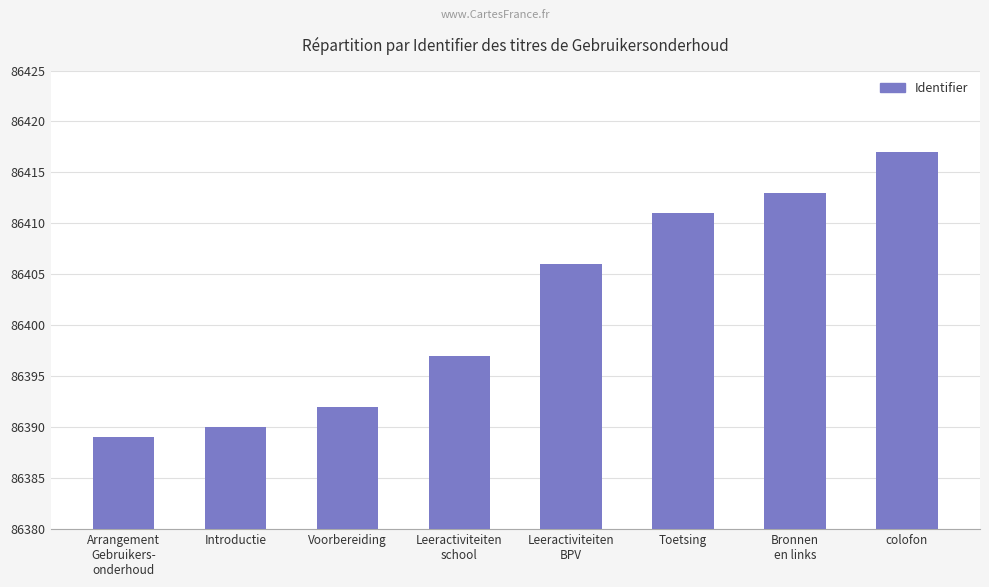

Read the value at colofon, to the nearest 5.

86415